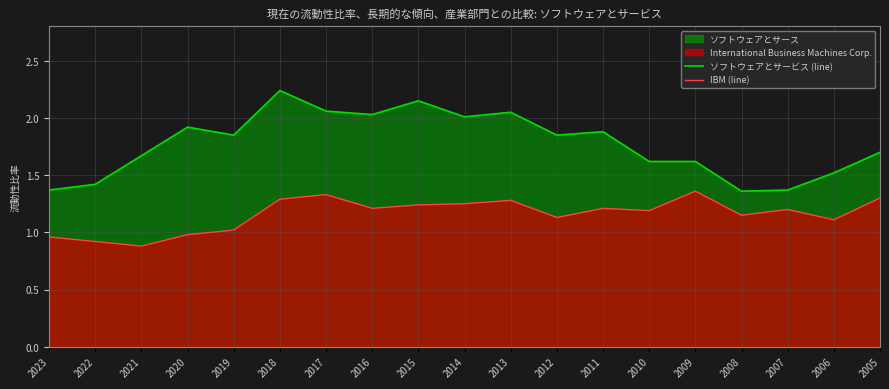

The value of IBM (line) at 2009 is 2.1. True or false?

False